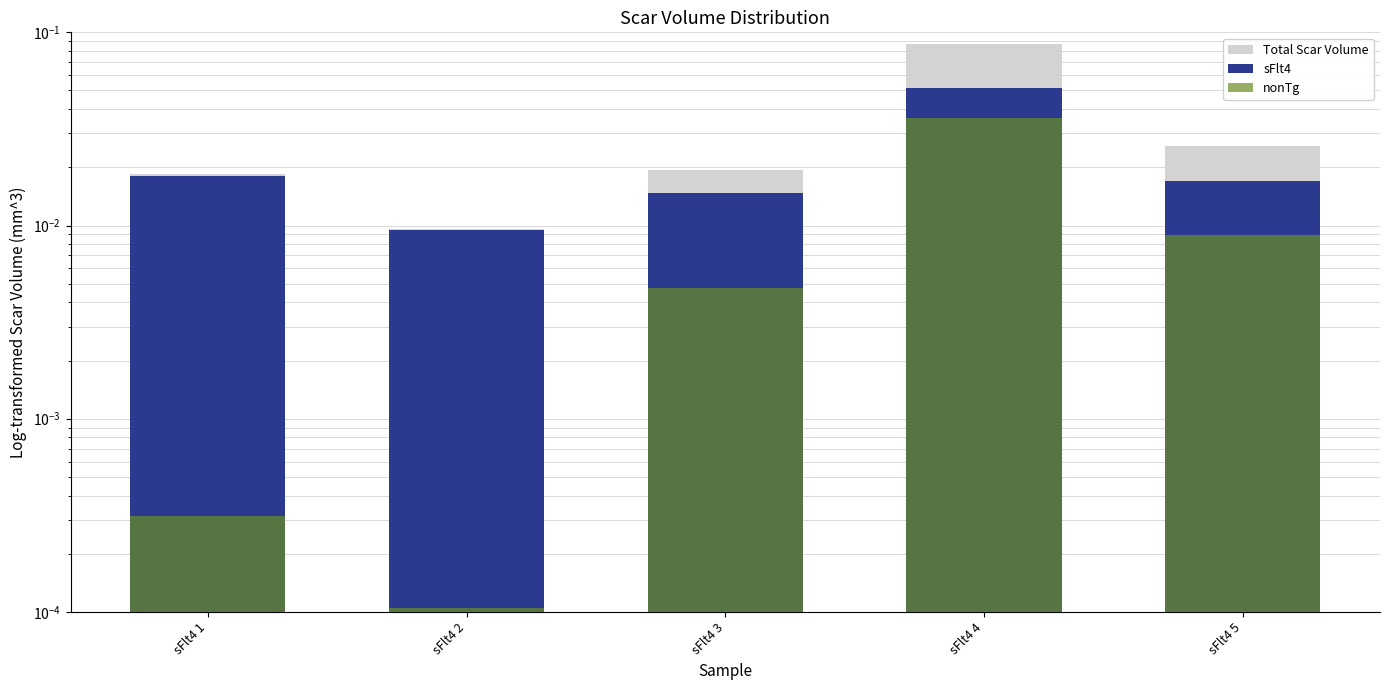

Reading right to left, what are all the values shown in this chart?

Total Scar Volume: 0.0	0.1	0.0	0.0	0.0
sFlt4: 0.0	0.1	0.0	0.0	0.0
nonTg: 0.0	0.0	0.0	0.0	0.0